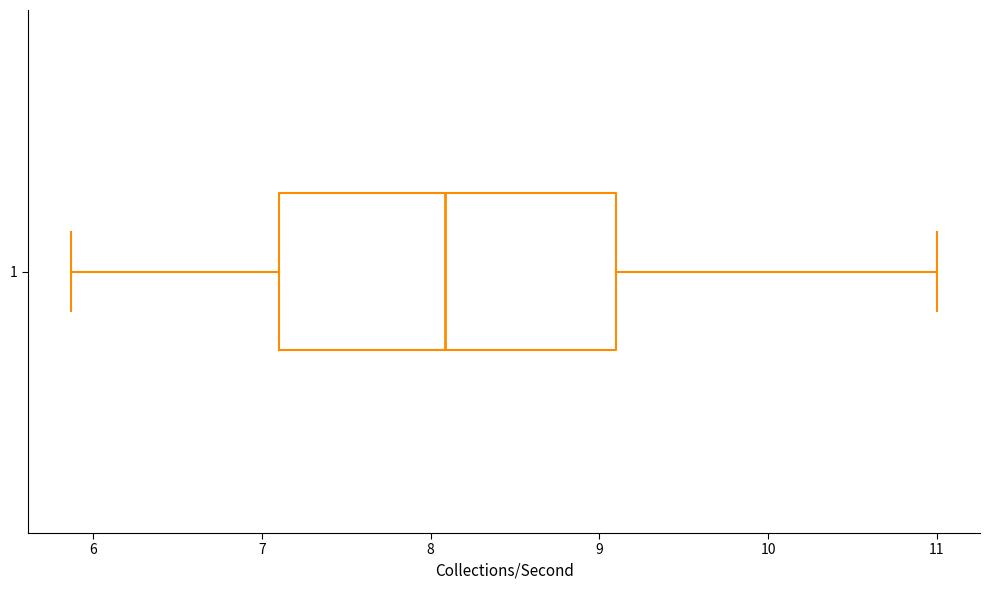

Transcribe this box plot: give where the median line is, the range the box spans, and where the two whiskers end, as read against the x-axis. The values are not printed on the chart, so give them approximately, as read against the axis.

median 8.1, box 7.1 to 9.1, whiskers 5.9 to 11.0